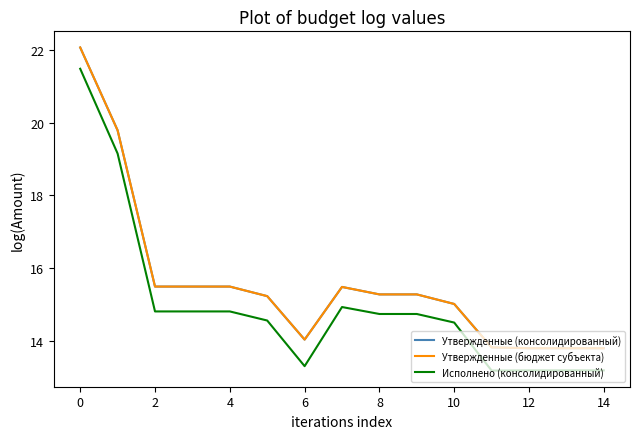

Which category has the lowest value across all series?

11